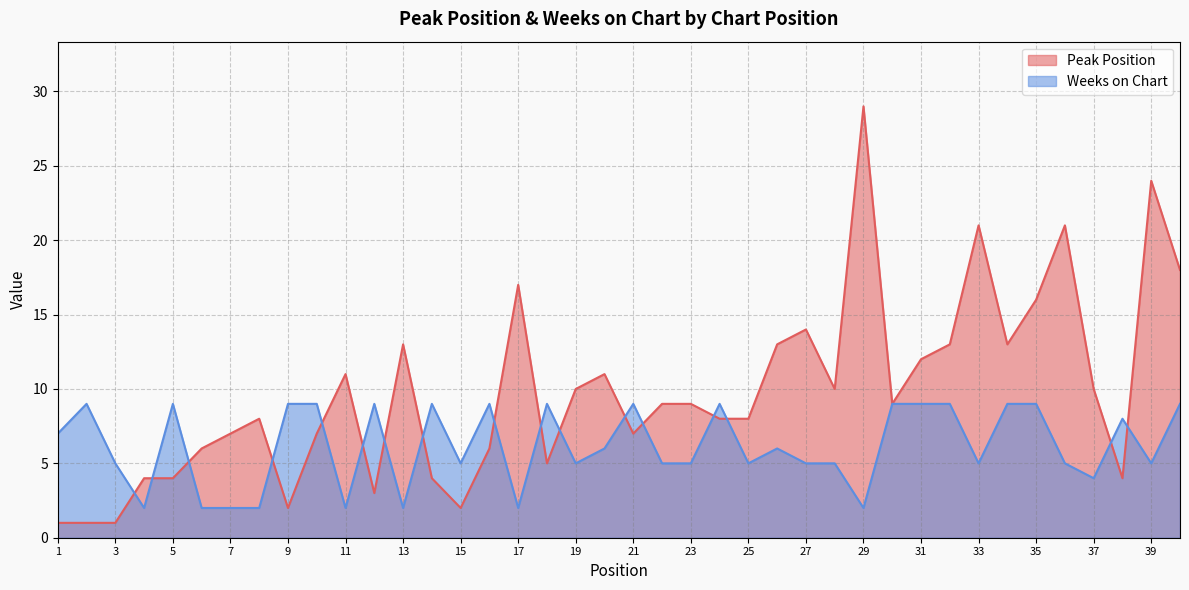

What are all the series names shown in the legend?

Peak Position, Weeks on Chart